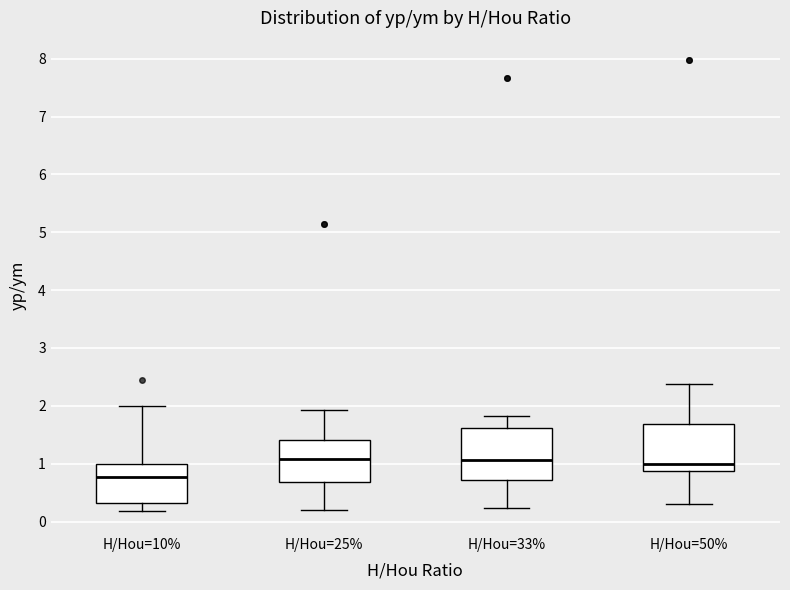

Where does the lower whisker of the box for H/Hou=33% end on the y-axis? The values are not printed on the chart, so give them approximately, as read against the axis.

0.2